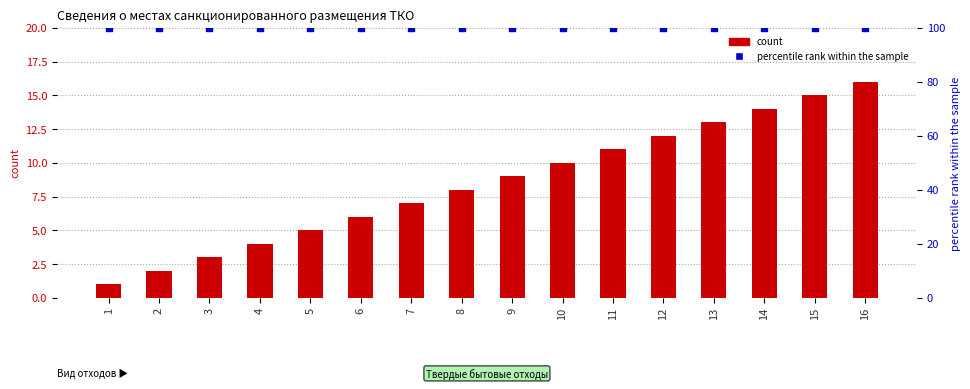

Which series has the largest total across all categories?

percentile rank within the sample